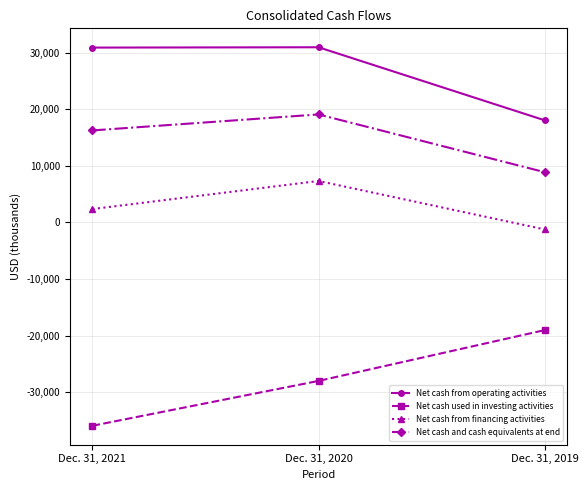

Which category has the lowest value in the Net cash from financing activities series?

Dec. 31, 2019